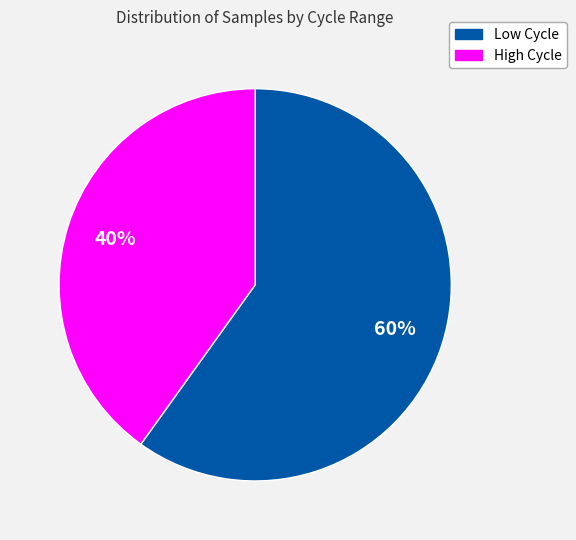

Does any single category account for the majority?

Yes